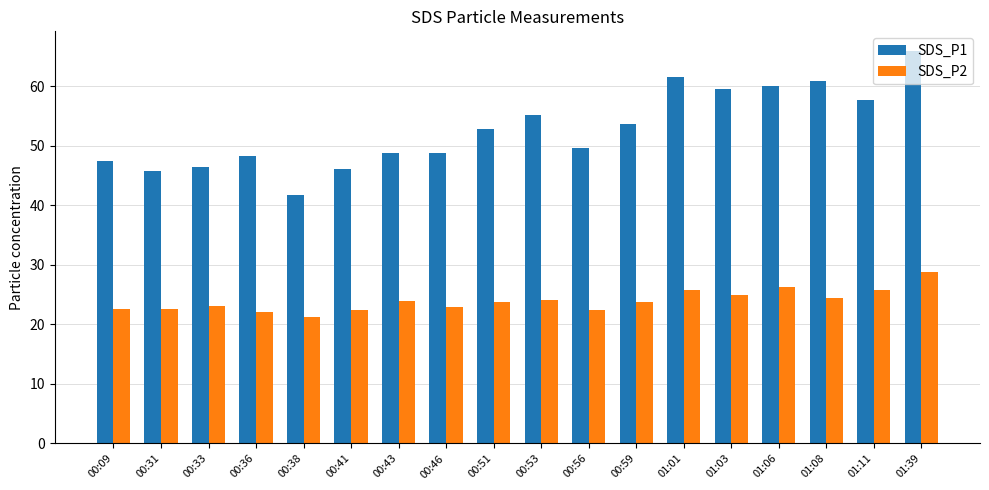

How many bars are there in total?

36